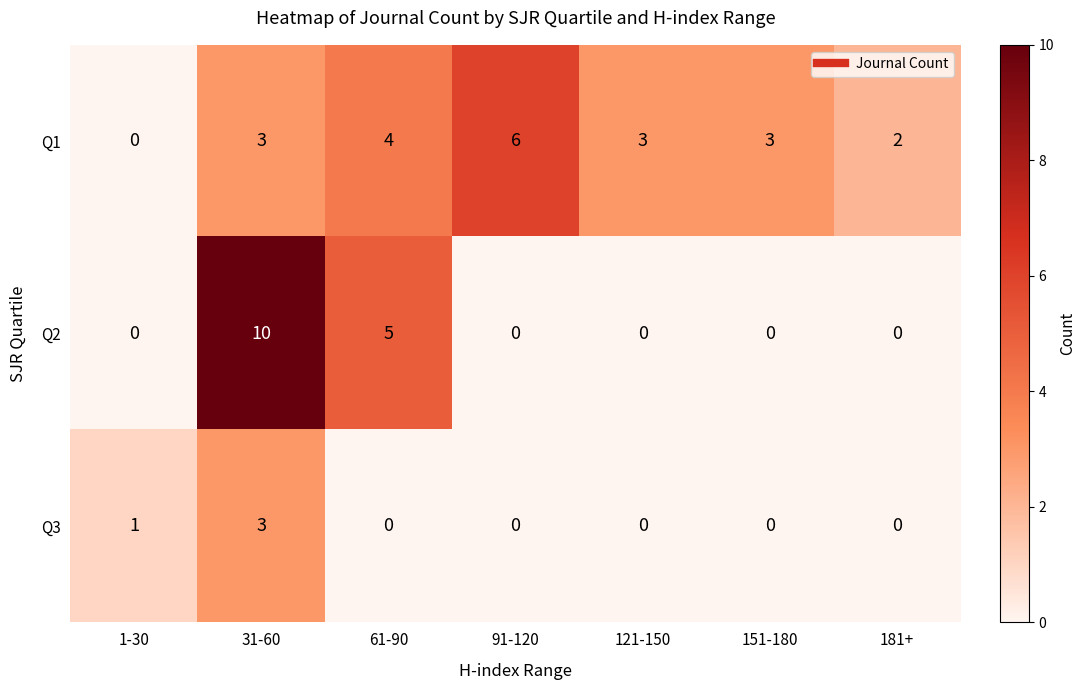

How many categories are shown in the chart?

7